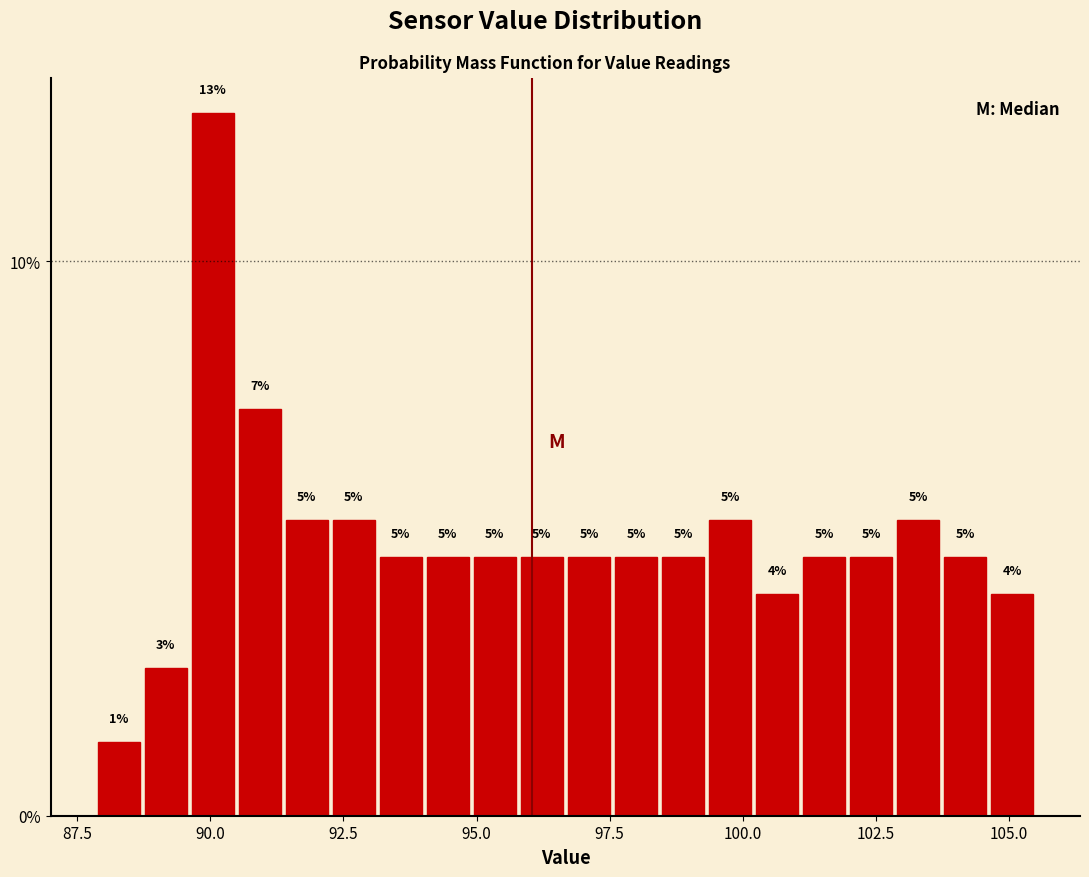

Around what value on the x-axis is the tallest bar? Give the approximate position of its centre, as read against the axis.

90.0